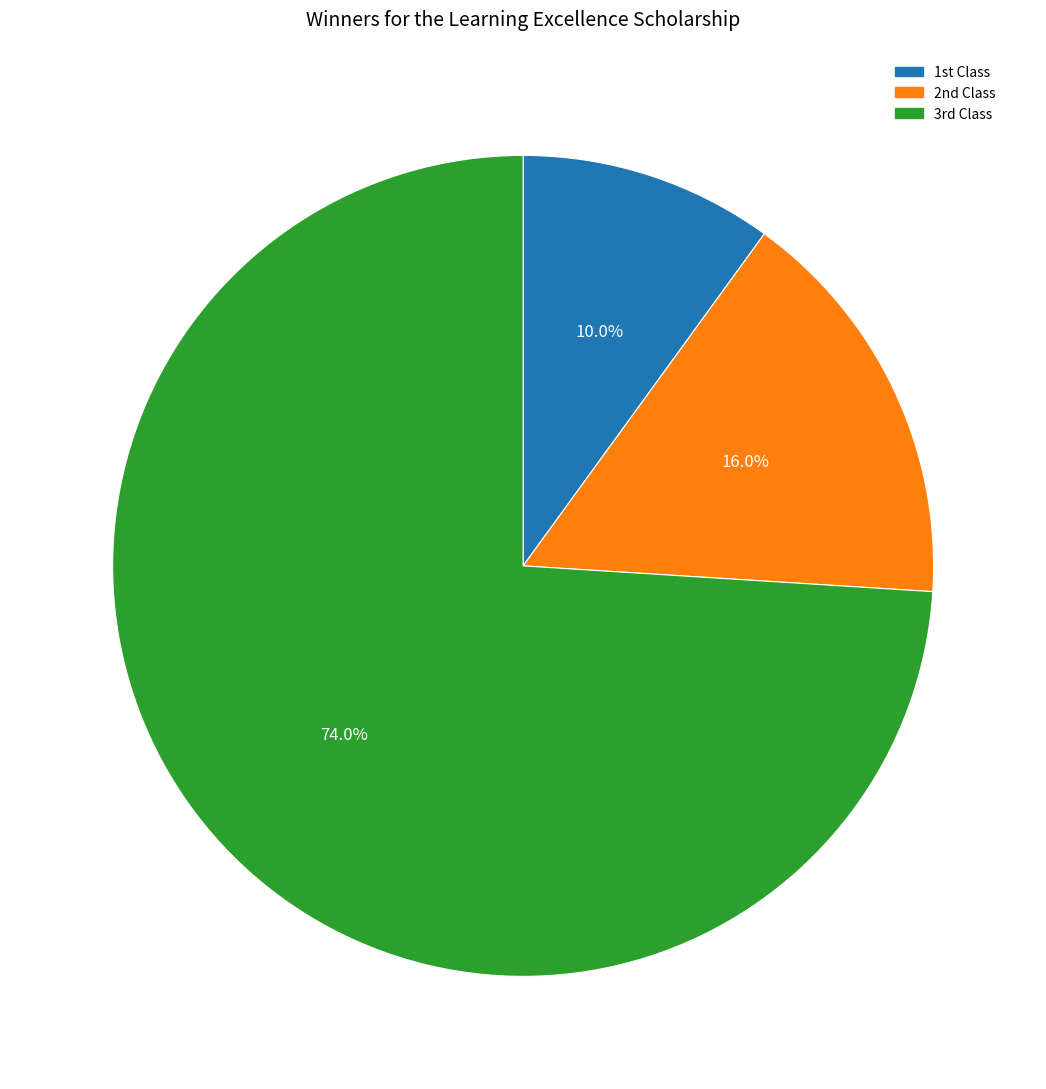

Does any single category account for the majority?

Yes